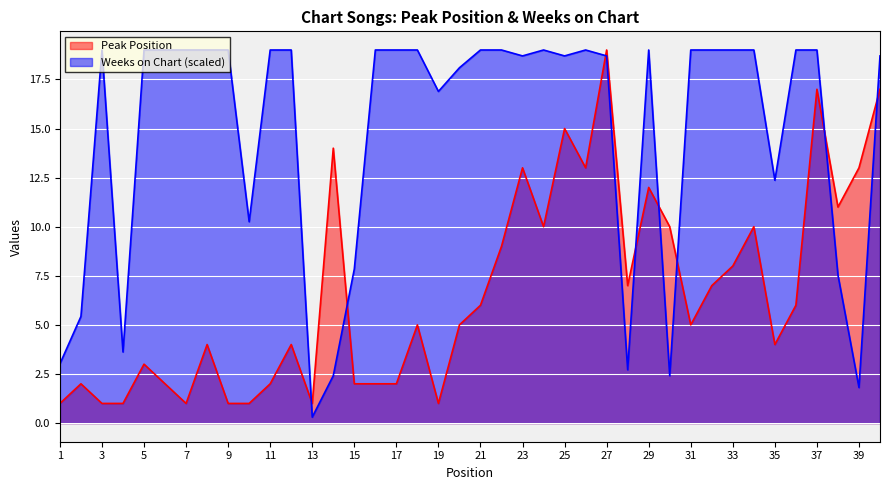

What is the total value across all series at 1?

4.0